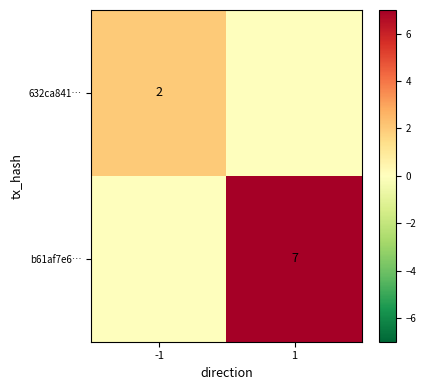

What is the sum of the b61af7e6… values at -1 and 1?

7